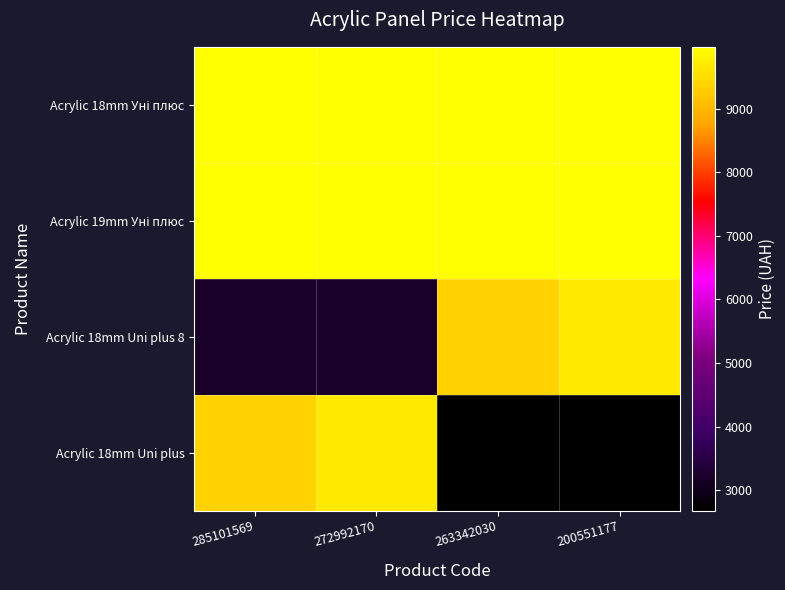

Which category has the lowest value across all series?

263342030